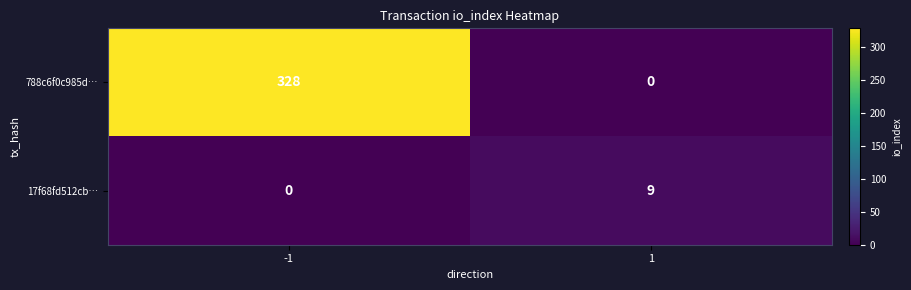

Which series has the widest spread of values?

788c6f0c985d…